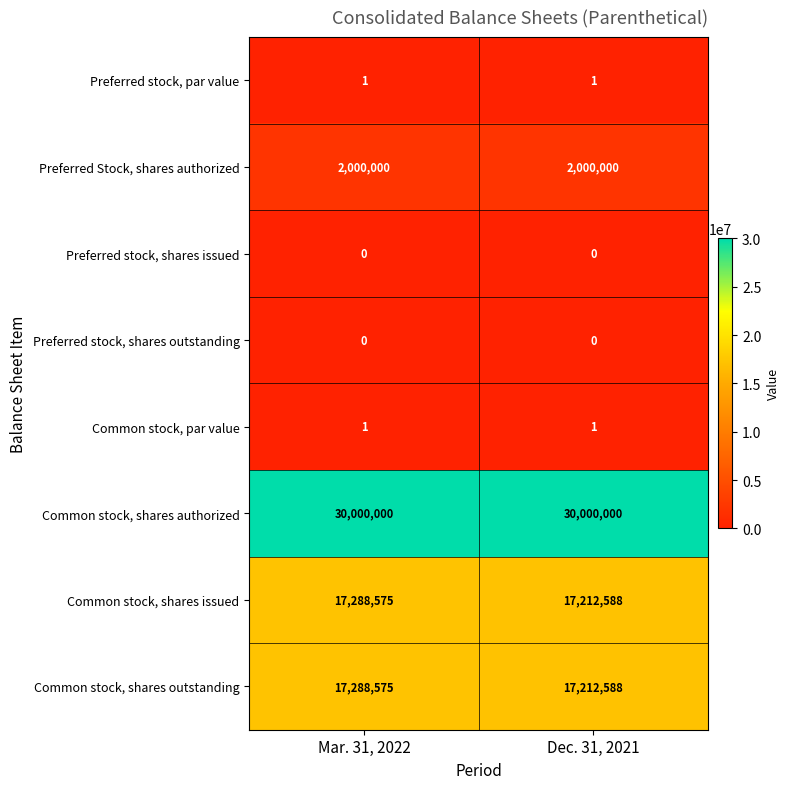

What is the sum of the Common stock, shares issued values at Dec. 31, 2021 and Mar. 31, 2022?

34501163